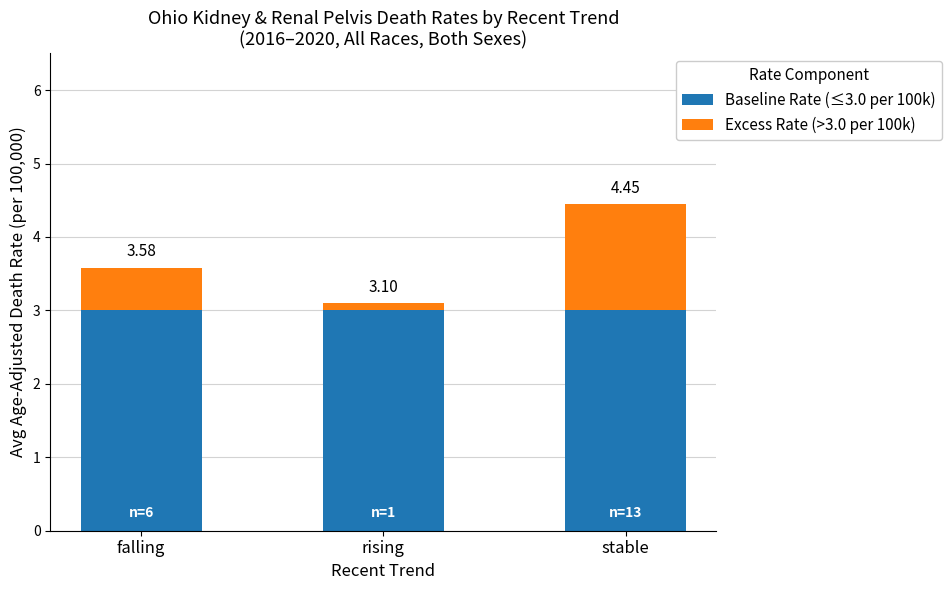

What position from the right is stable?

1